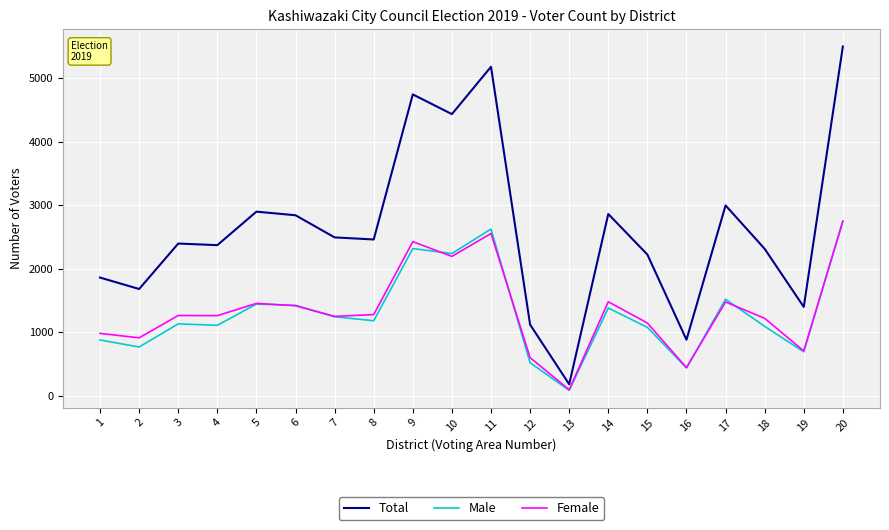

Does the chart display data point markers on the line(s)?

No